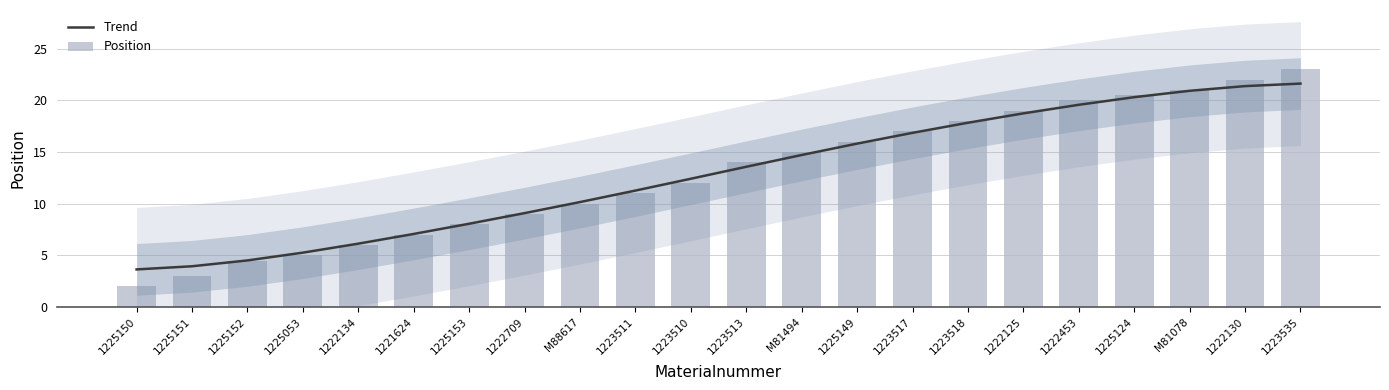

What are all the series names shown in the legend?

Trend, Position